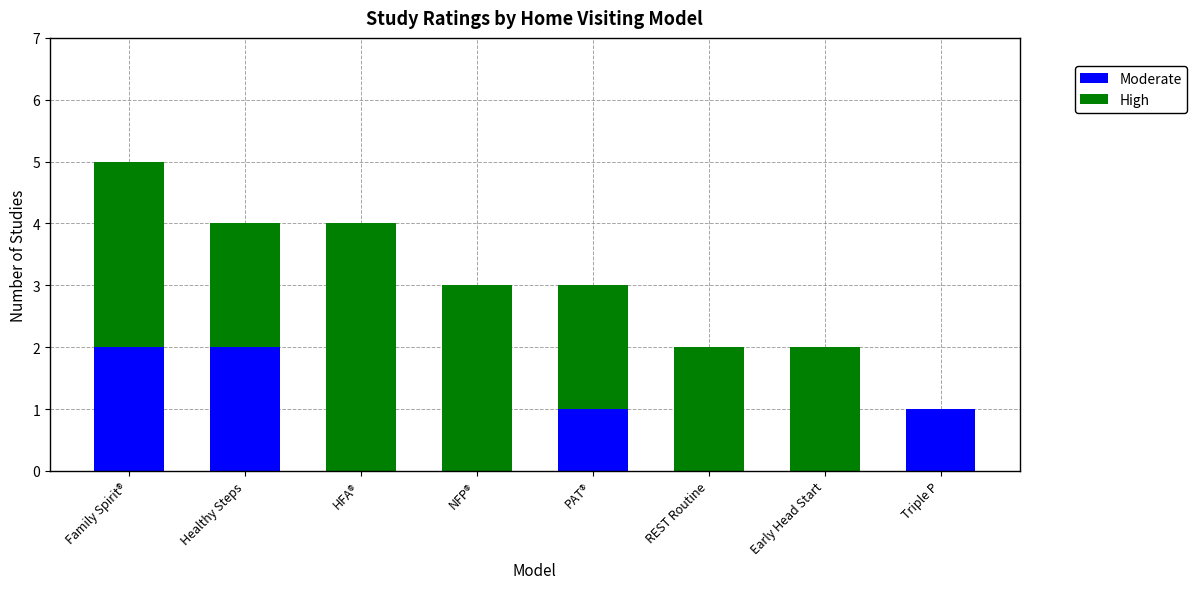

At which category is the sum across all series the highest?

Family Spirit®